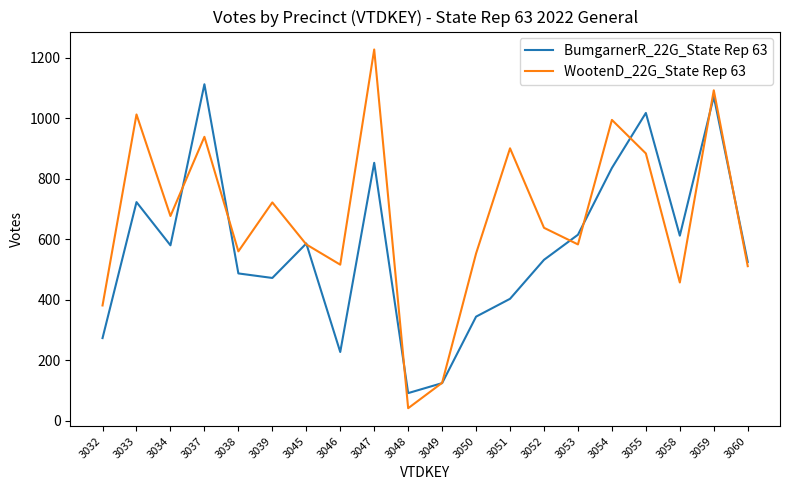

True or false: WootenD_22G_State Rep 63 has more than 2 points higher than both neighbors.

True